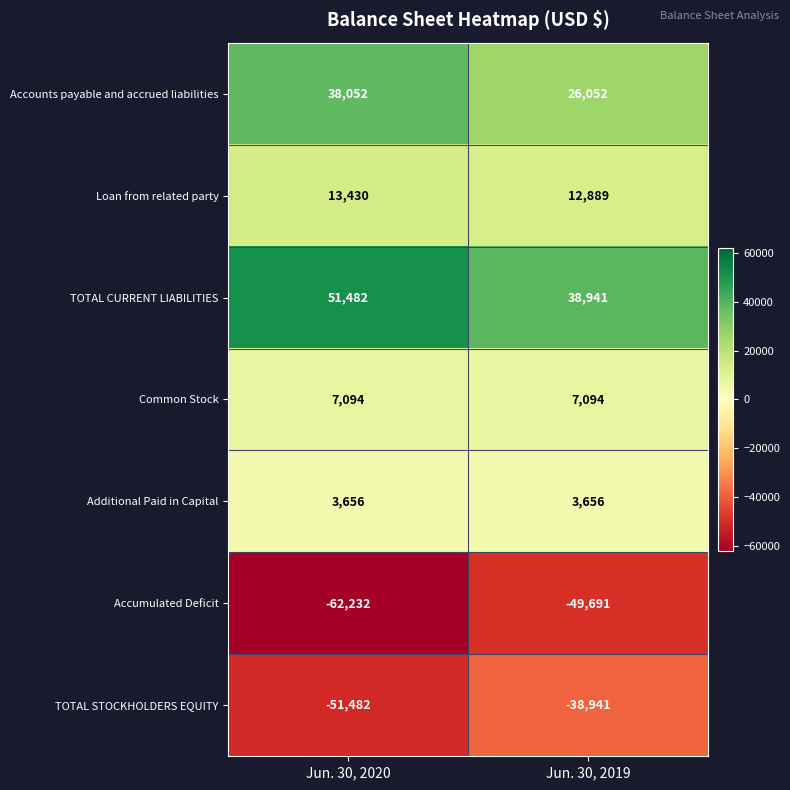

What is the maximum value for Common Stock?

7094